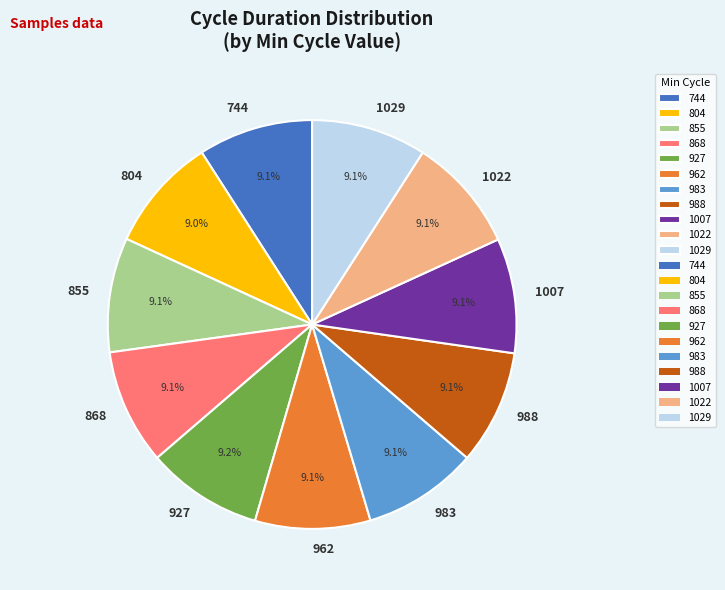

What percentage is the 927 slice, to the nearest percent?

9%